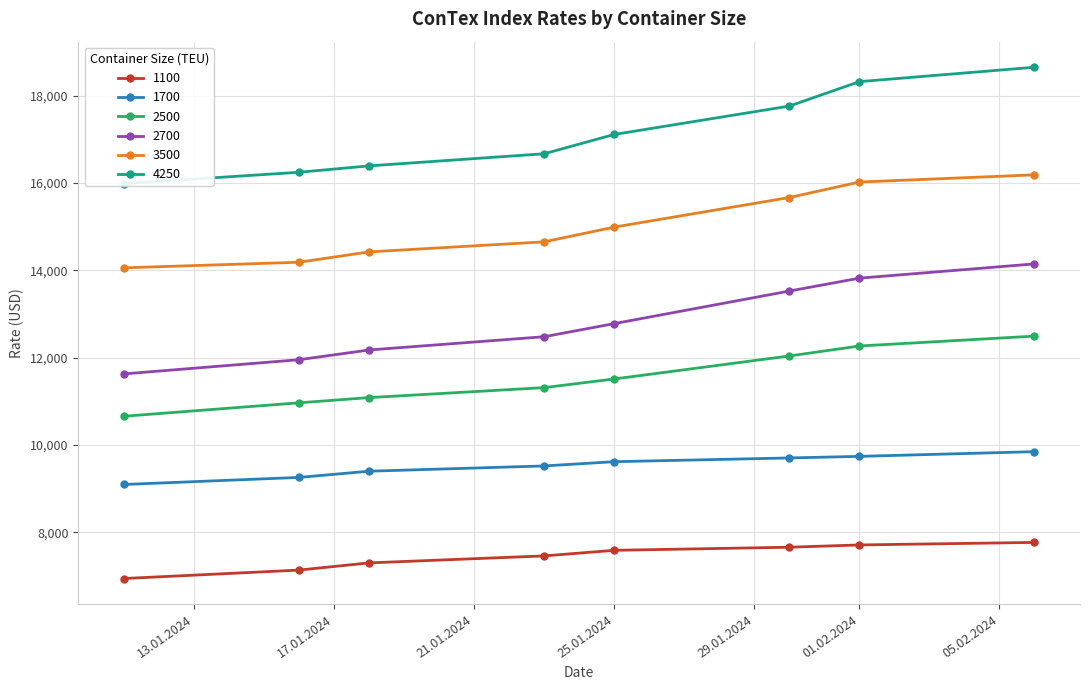

Reading left to right, list all the values displayed in this chart.

1100: 6938	7131	7296	7456	7584	7655	7707	7765
1700: 9092	9254	9396	9517	9614	9700	9736	9844
2500: 10655	10963	11082	11311	11509	12036	12264	12491
2700: 11625	11950	12173	12477	12777	13523	13818	14145
3500: 14055	14183	14420	14650	14988	15665	16020	16185
4250: 15985	16244	16390	16668	17110	17760	18320	18650